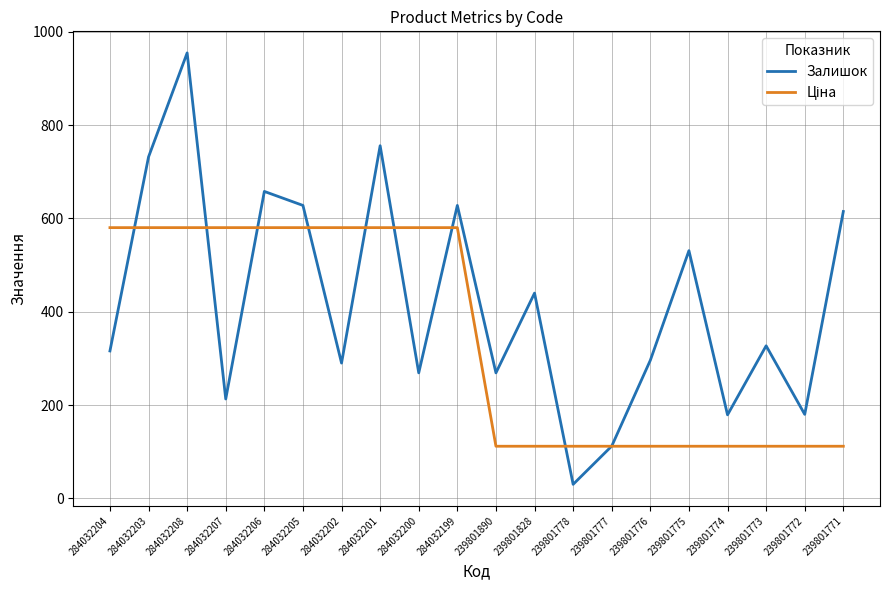

True or false: Залишок has a value of 290.0 at 284032202.

True